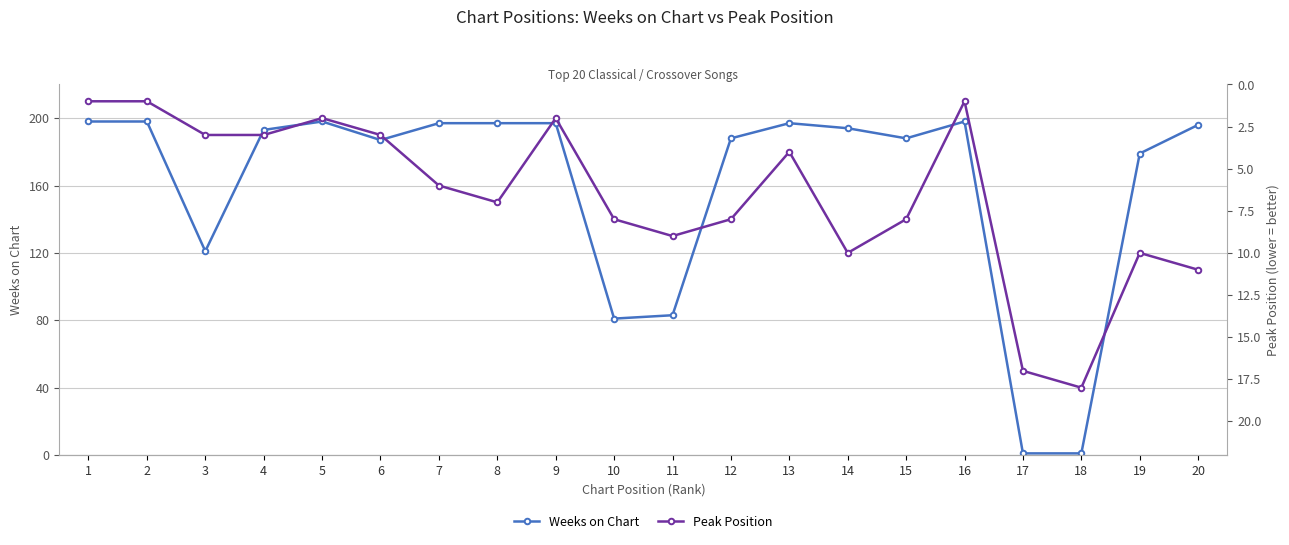

Which series has the widest spread of values?

Weeks on Chart